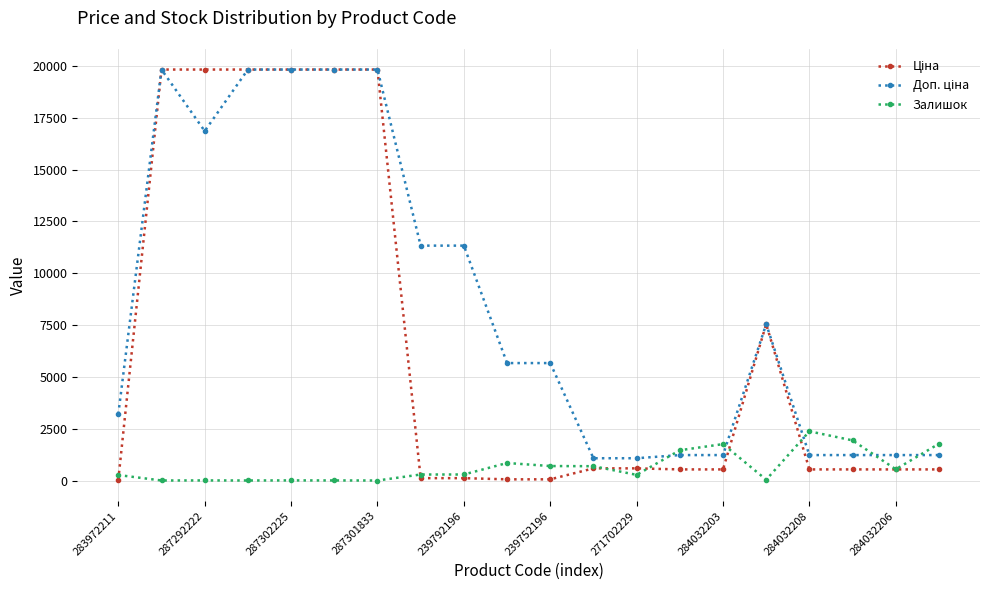

At how many categories does at least one series exceed 4892?

11